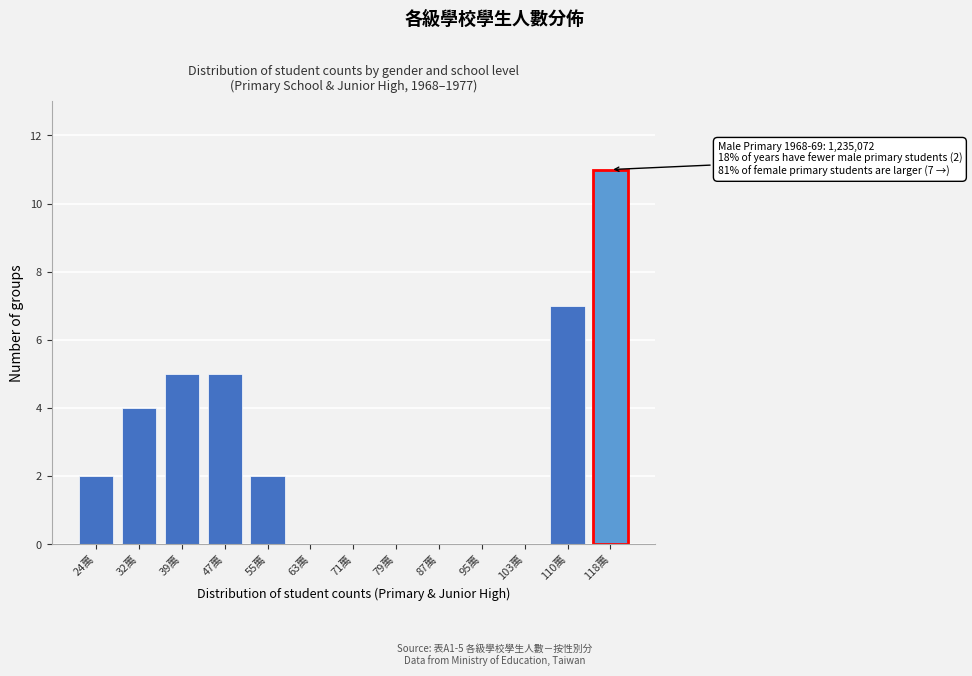

Reading right to left, list all the values displayed in this chart.

118萬=11	110萬=7	103萬=0	95萬=0	87萬=0	79萬=0	71萬=0	63萬=0	55萬=2	47萬=5	39萬=5	32萬=4	24萬=2